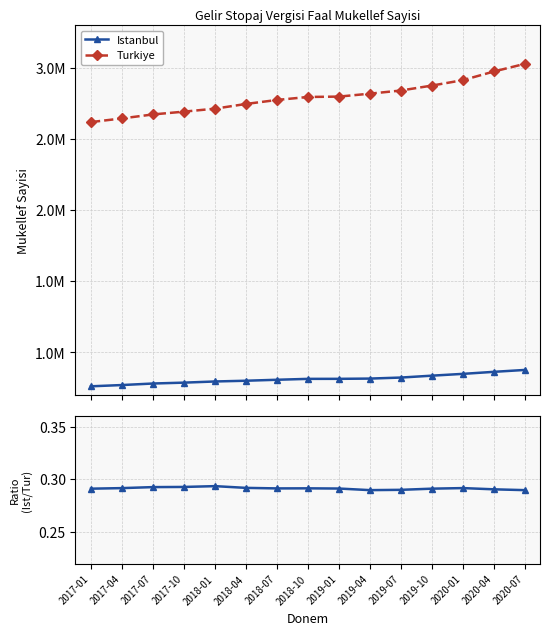

What is the sum of the Turkiye values at 2018-04 and 2017-04?

5389570.0